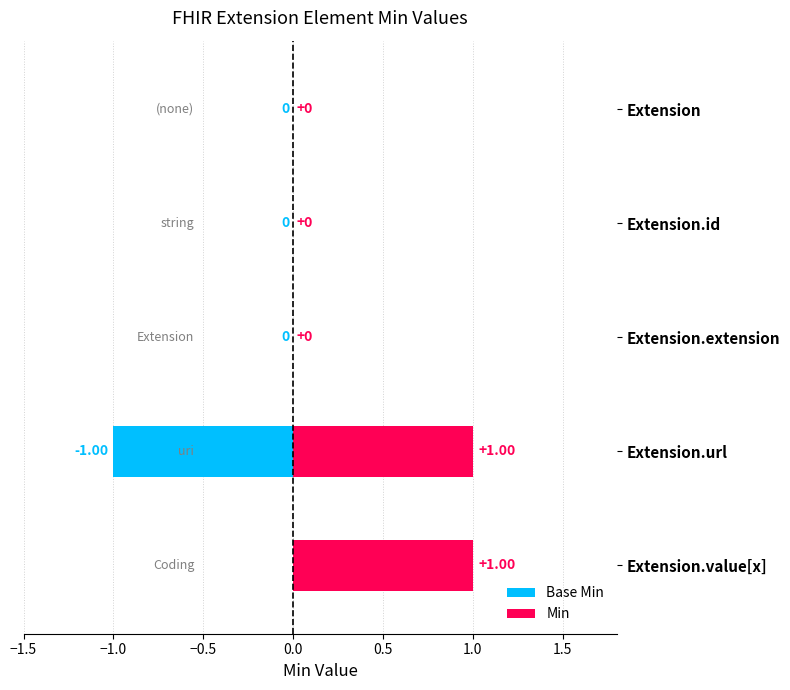

What are all the series names shown in the legend?

Base Min, Min